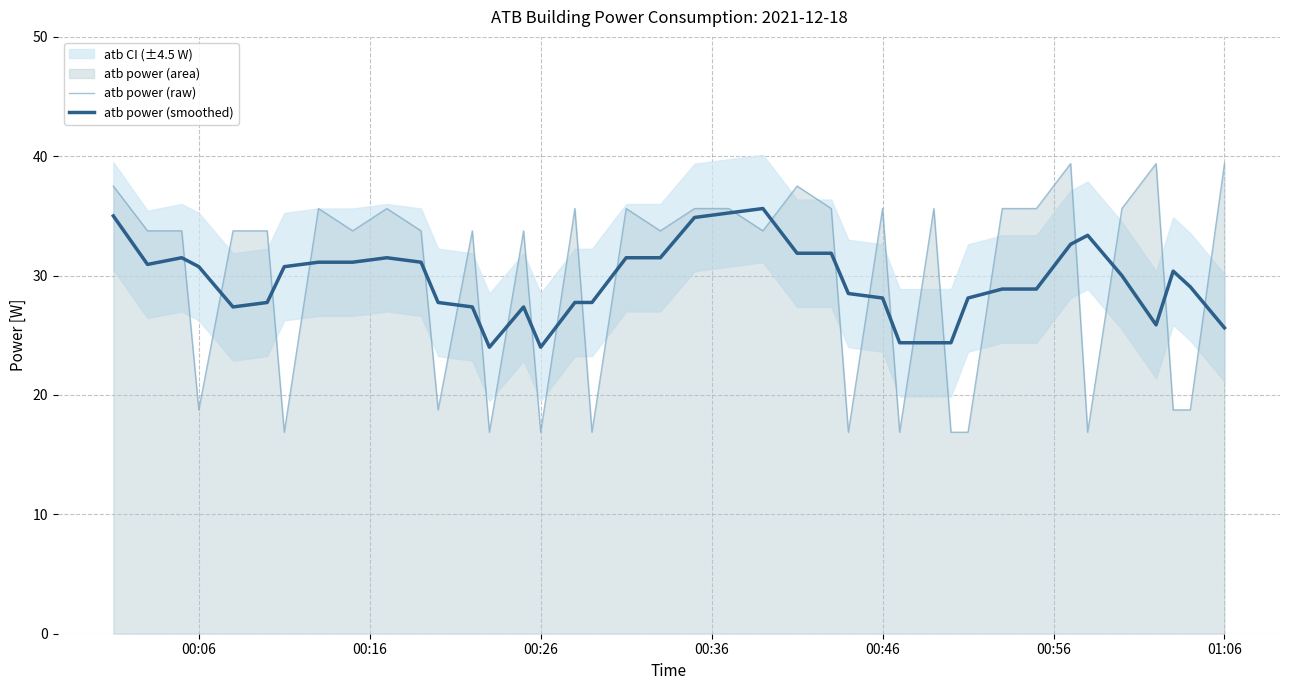

How many values in the atb power (raw) series exceed 33?

27